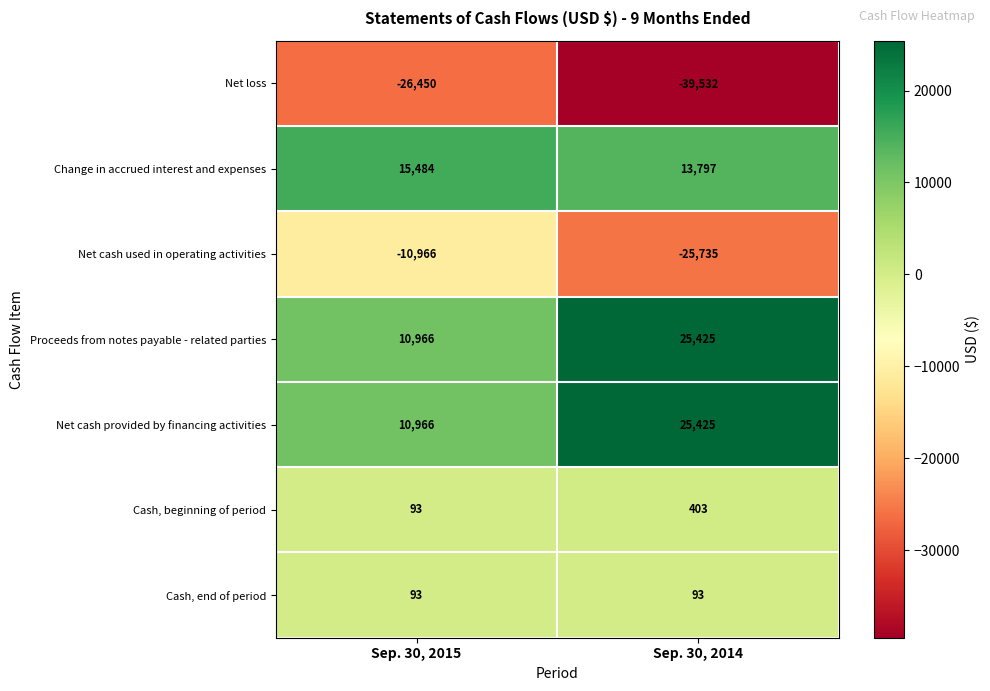

Where is Change in accrued interest and expenses nearest to the value 14640?

Sep. 30, 2014